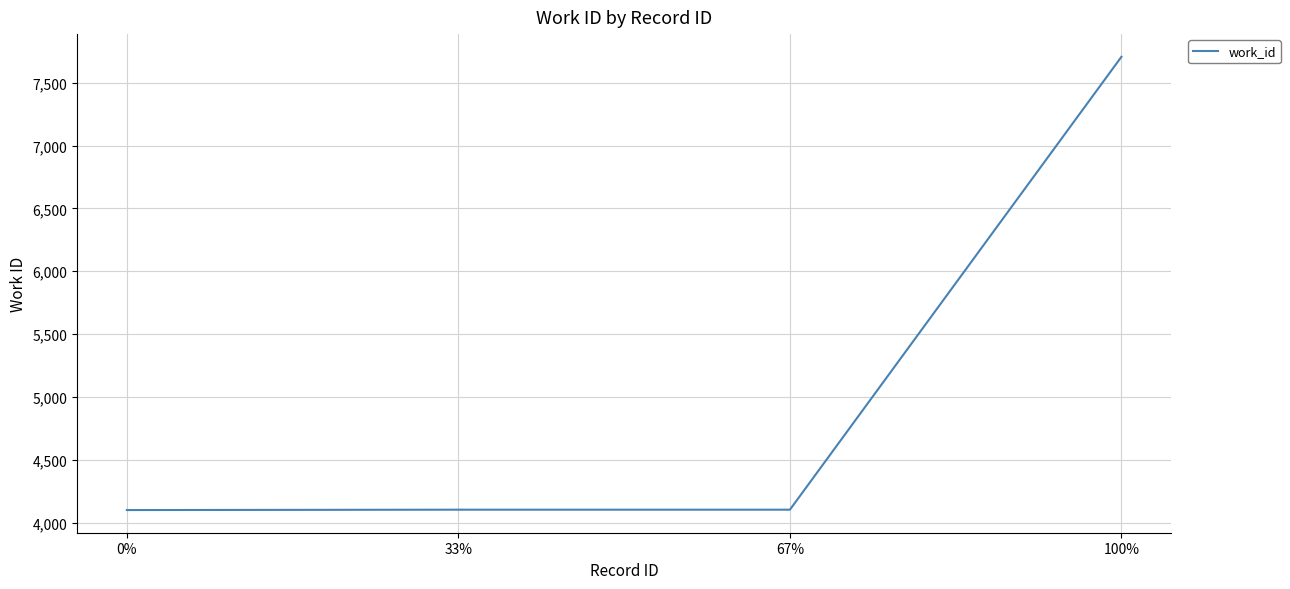

What position from the right is 100%?

1